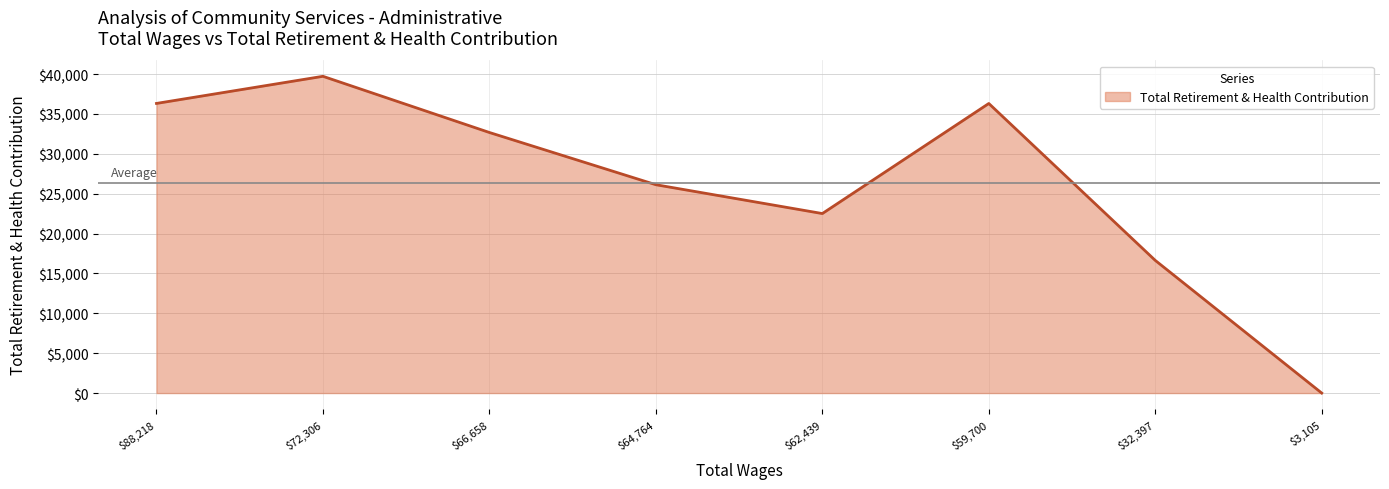

Does the chart display data point markers on the line(s)?

No